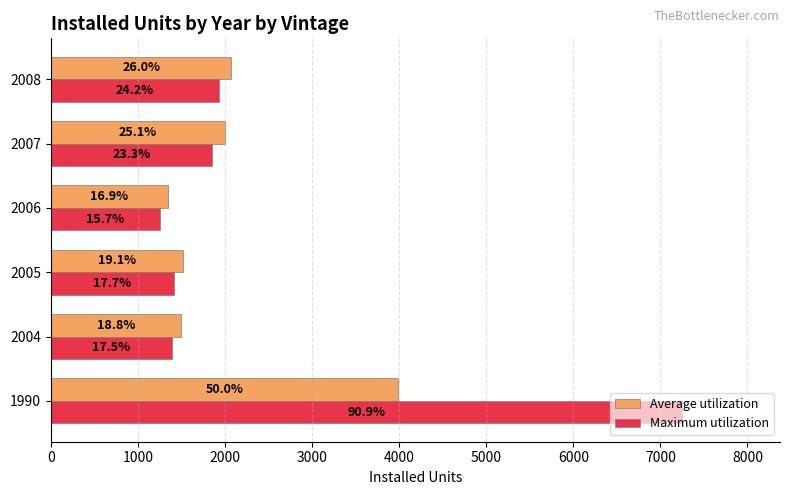

What are all the series names shown in the legend?

Average utilization, Maximum utilization